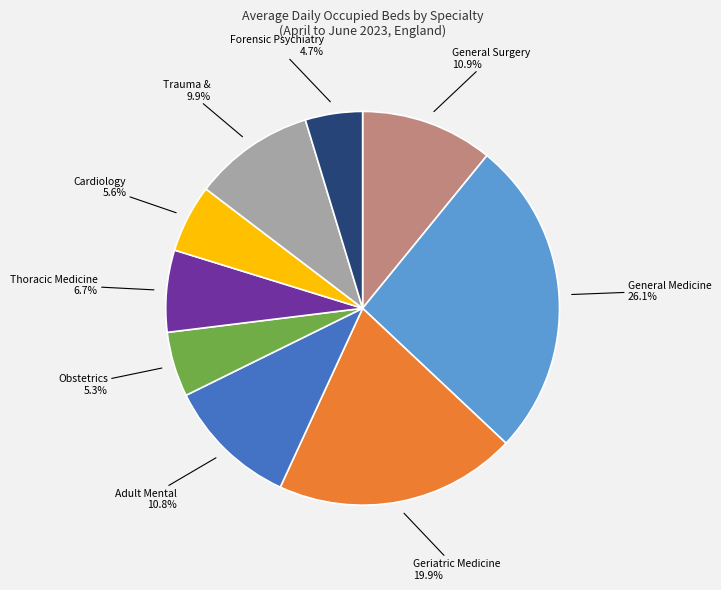

Does any single category account for the majority?

No